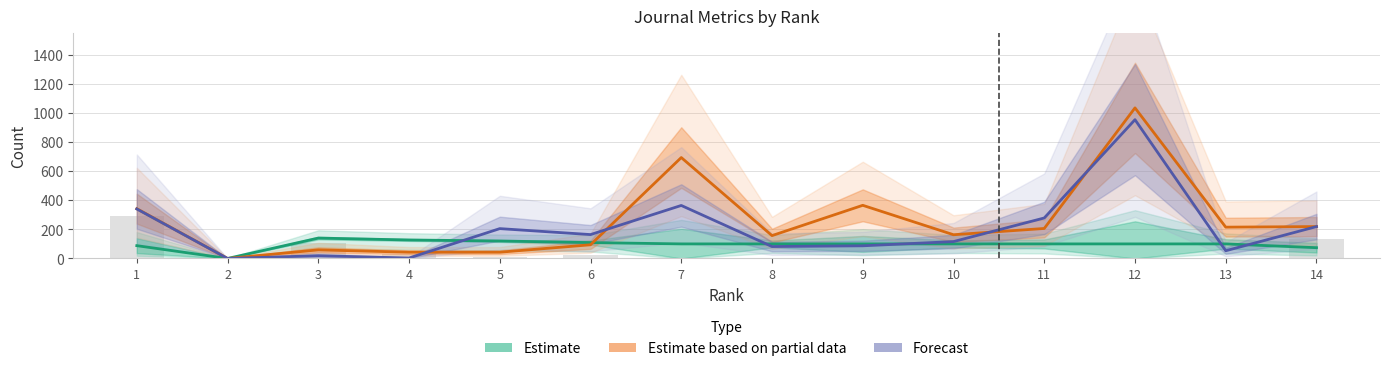

Reading right to left, list all the values displayed in this chart.

Estimate: 14=74	13=100	12=100	11=100	10=100	9=100	8=100	7=100	6=109	5=120	4=127	3=140	2=0	1=88
Estimate based on partial data: 14=219	13=215	12=1034	11=206	10=163	9=365	8=157	7=693	6=94	5=43	4=43	3=59	2=0	1=342
Forecast: 14=219	13=53	12=953	11=278	10=116	9=87	8=82	7=364	6=164	5=205	4=3	3=19	2=0	1=340